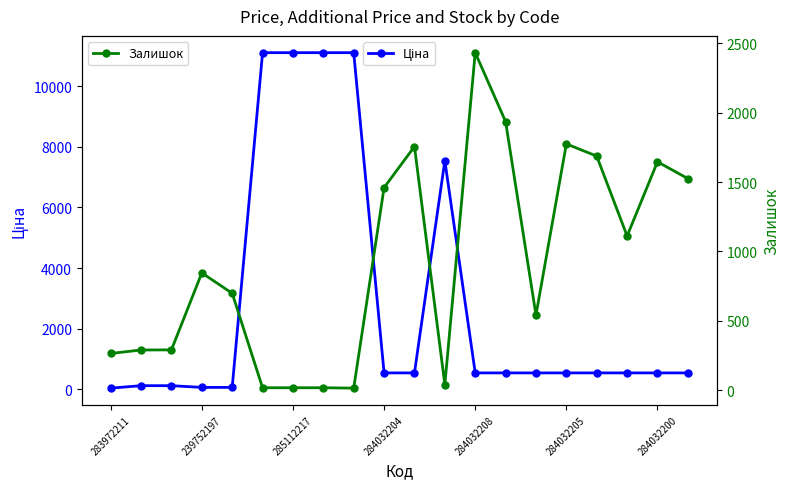

True or false: Ціна and Залишок cross at least once.

True